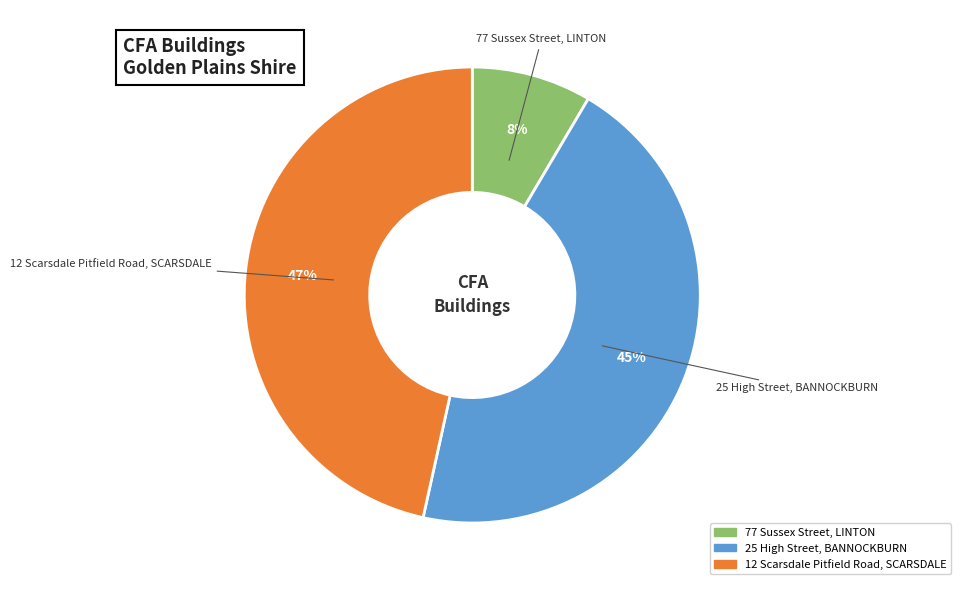

Between 77 Sussex Street, LINTON and 12 Scarsdale Pitfield Road, SCARSDALE, which is larger?

12 Scarsdale Pitfield Road, SCARSDALE